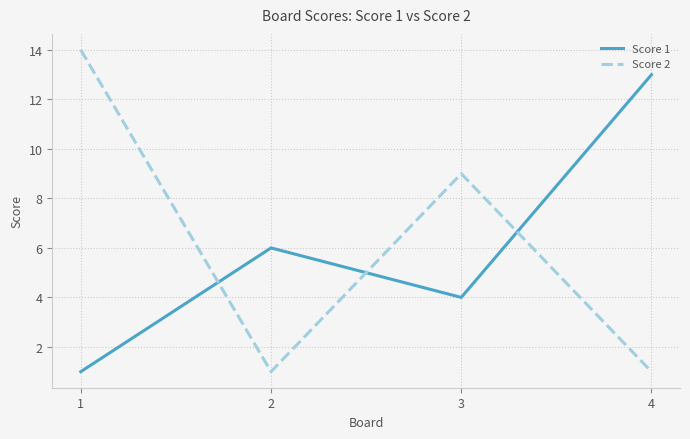

True or false: Score 2 has a value of 1 at 4.

True